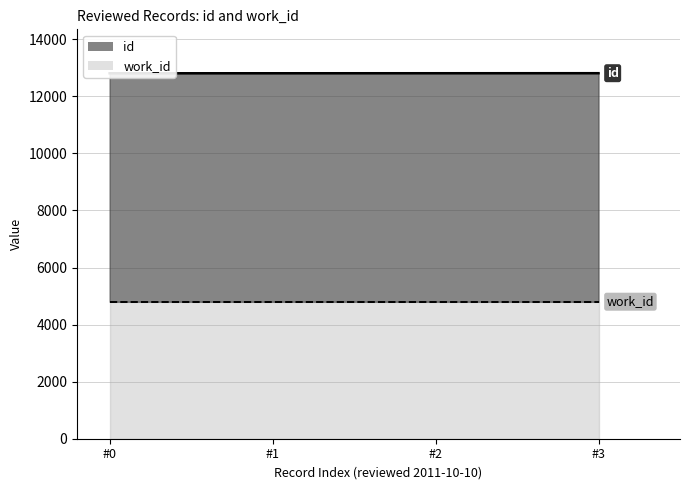

Count the number of values greater than 12810.

1